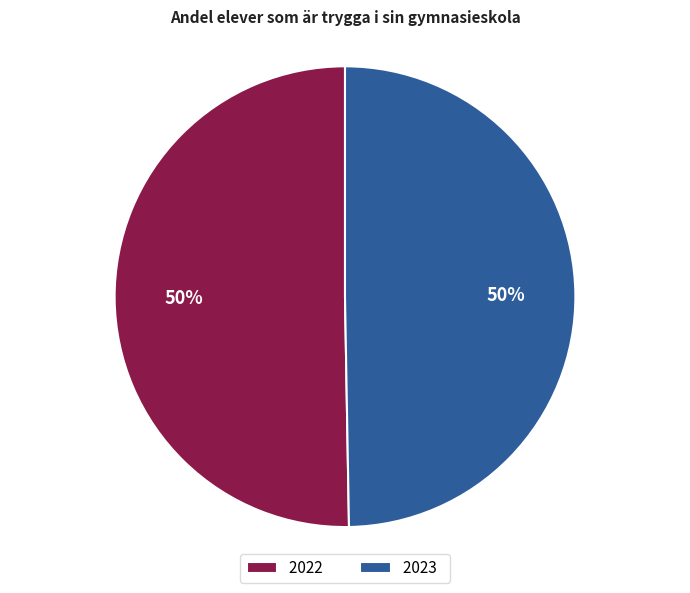

To the nearest percent, what is the combined percentage of 2023 and 2022?

100%